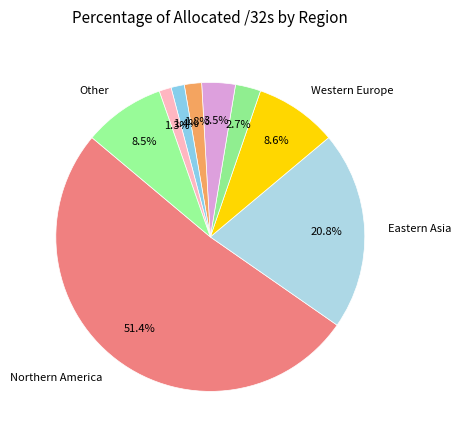

Count the number of slices in the pie.

9